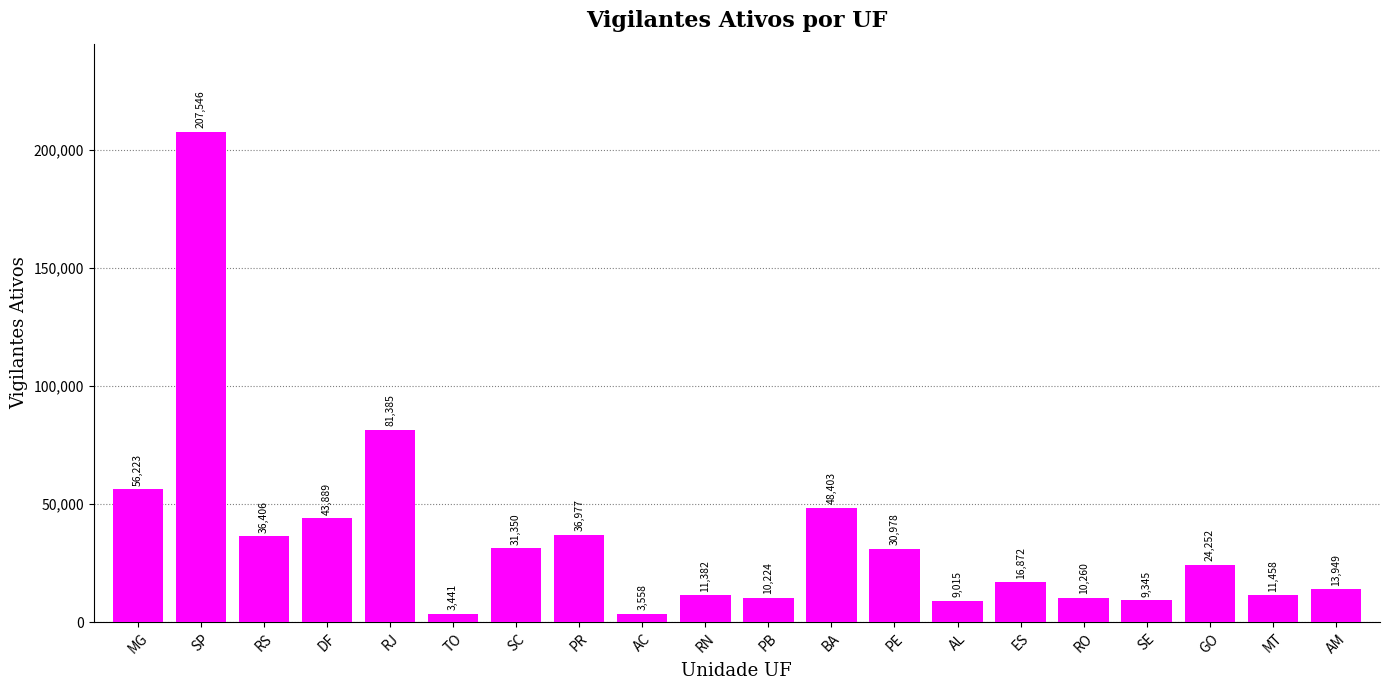

How many bars are there in total?

20